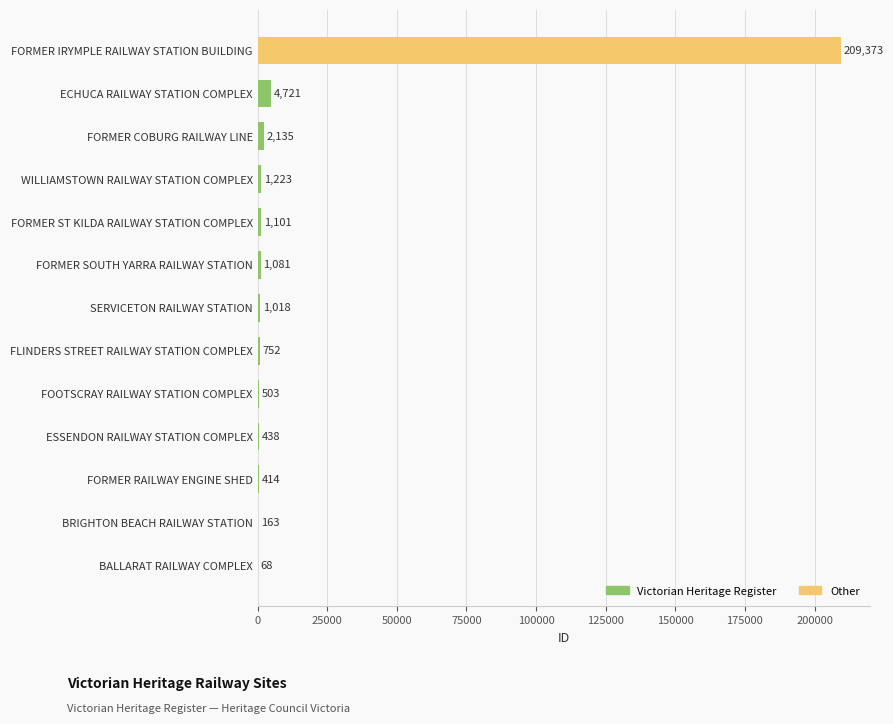

Where is the data nearest to the value 104720?

ECHUCA RAILWAY STATION COMPLEX